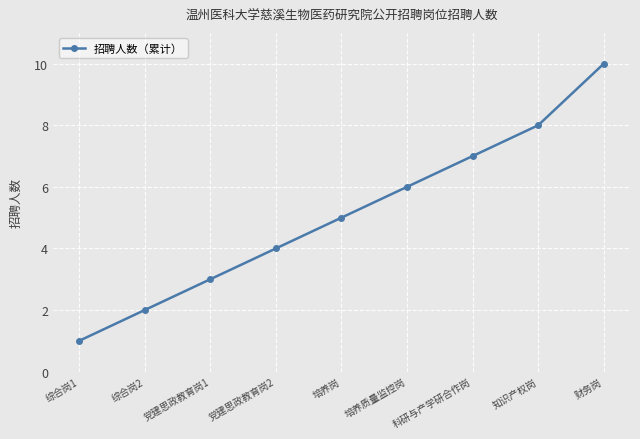

What is the sum of all values?

46